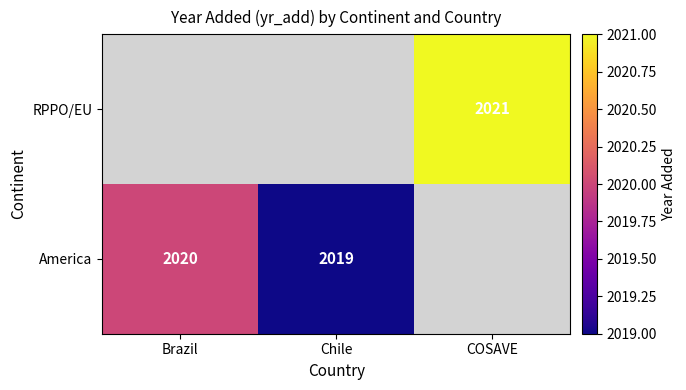

At how many categories does at least one series exceed 2020?

1